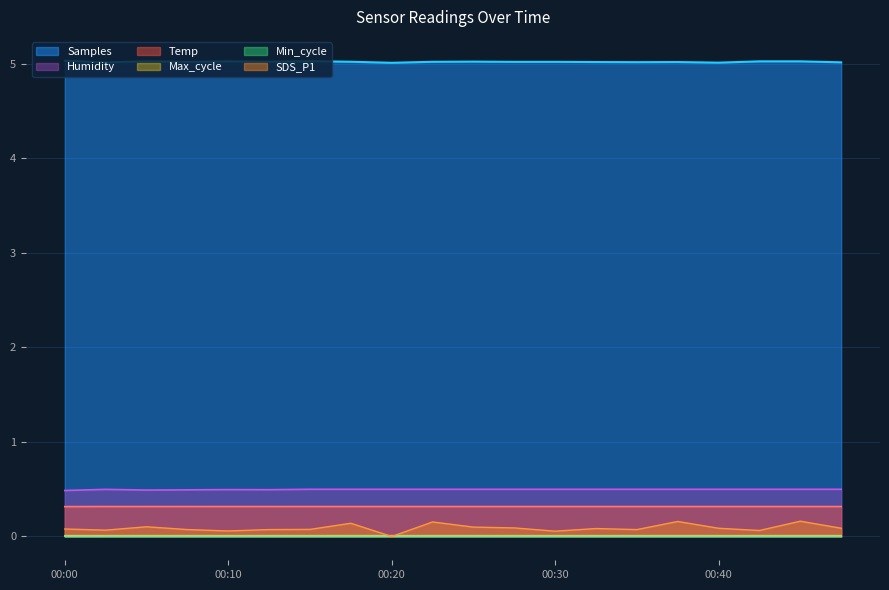

True or false: Max_cycle and Samples cross at least once.

False